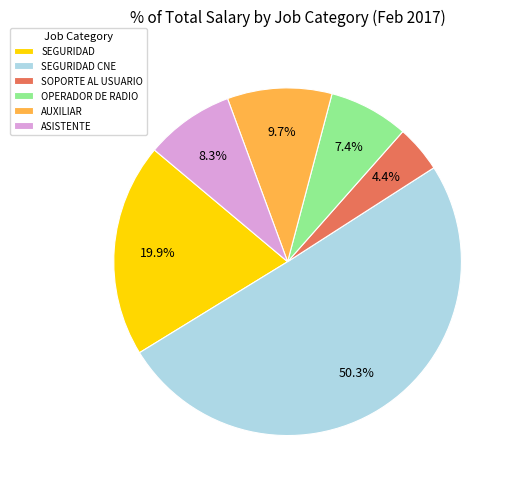

Which category accounts for the majority?

SEGURIDAD CNE